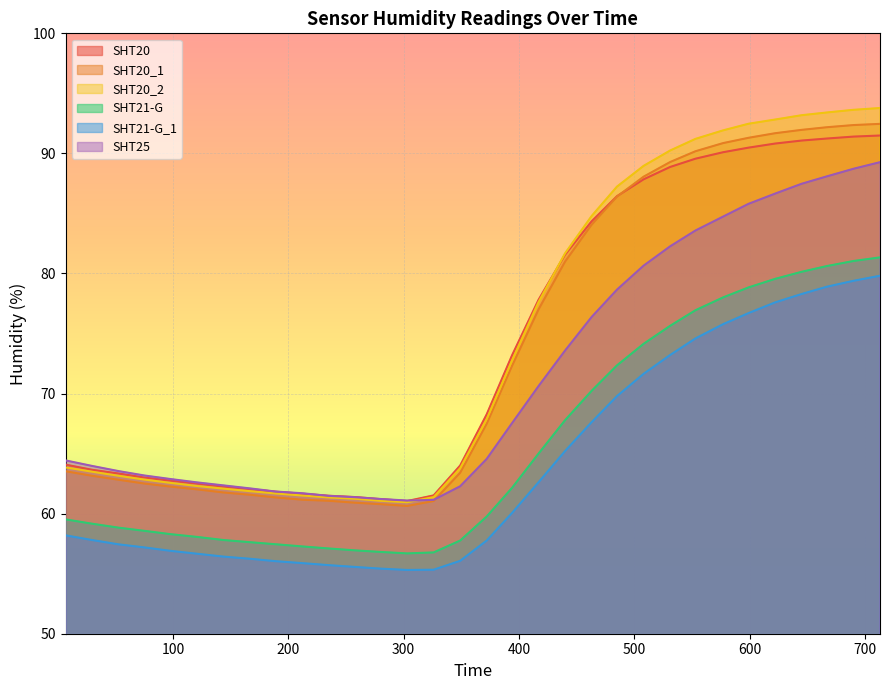

True or false: SHT21-G_1 and SHT21-G cross at least once.

False